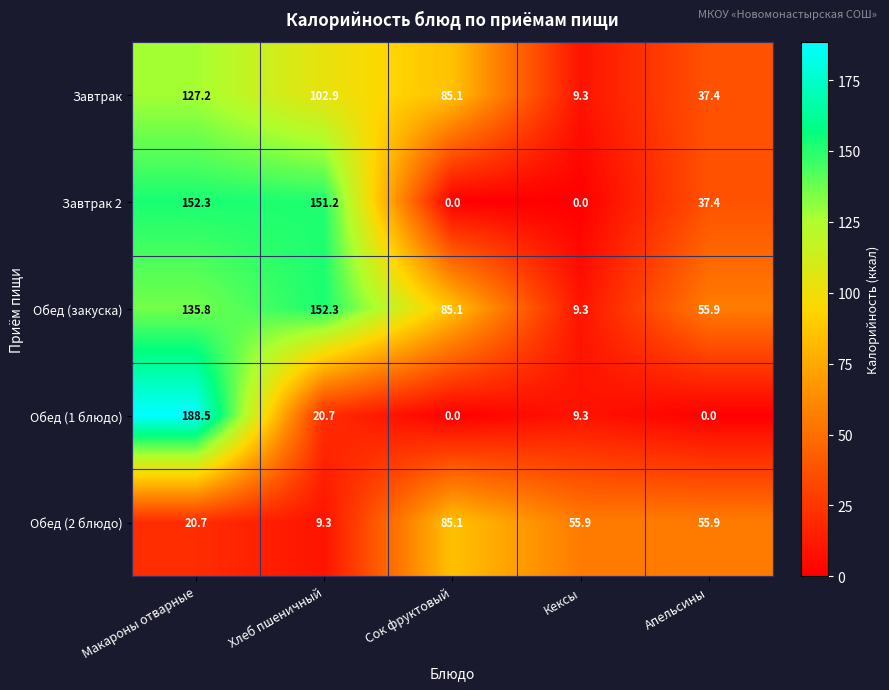

What is the average value of the Завтрак 2 series?

68.2